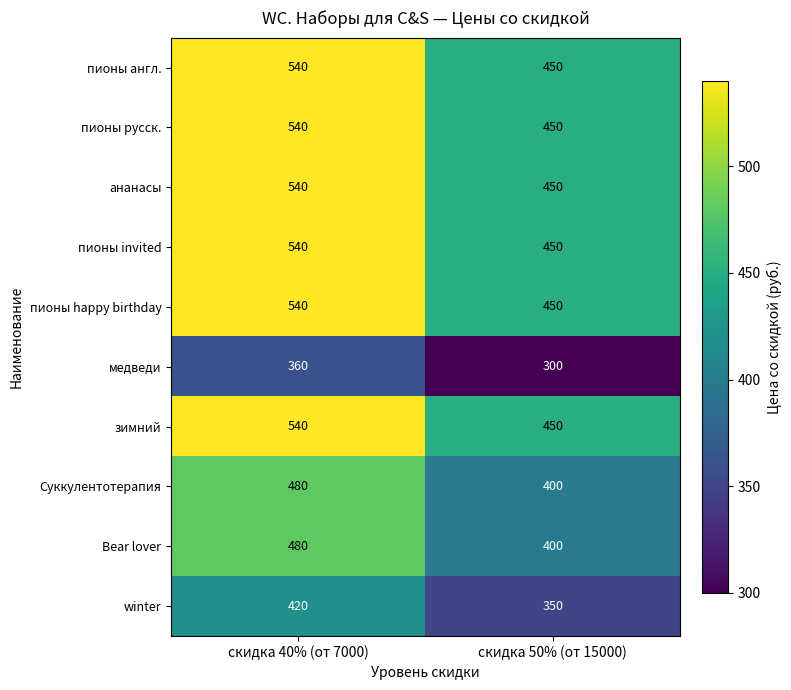

Rank the categories by winter value from highest to lowest.

скидка 40% (от 7000), скидка 50% (от 15000)